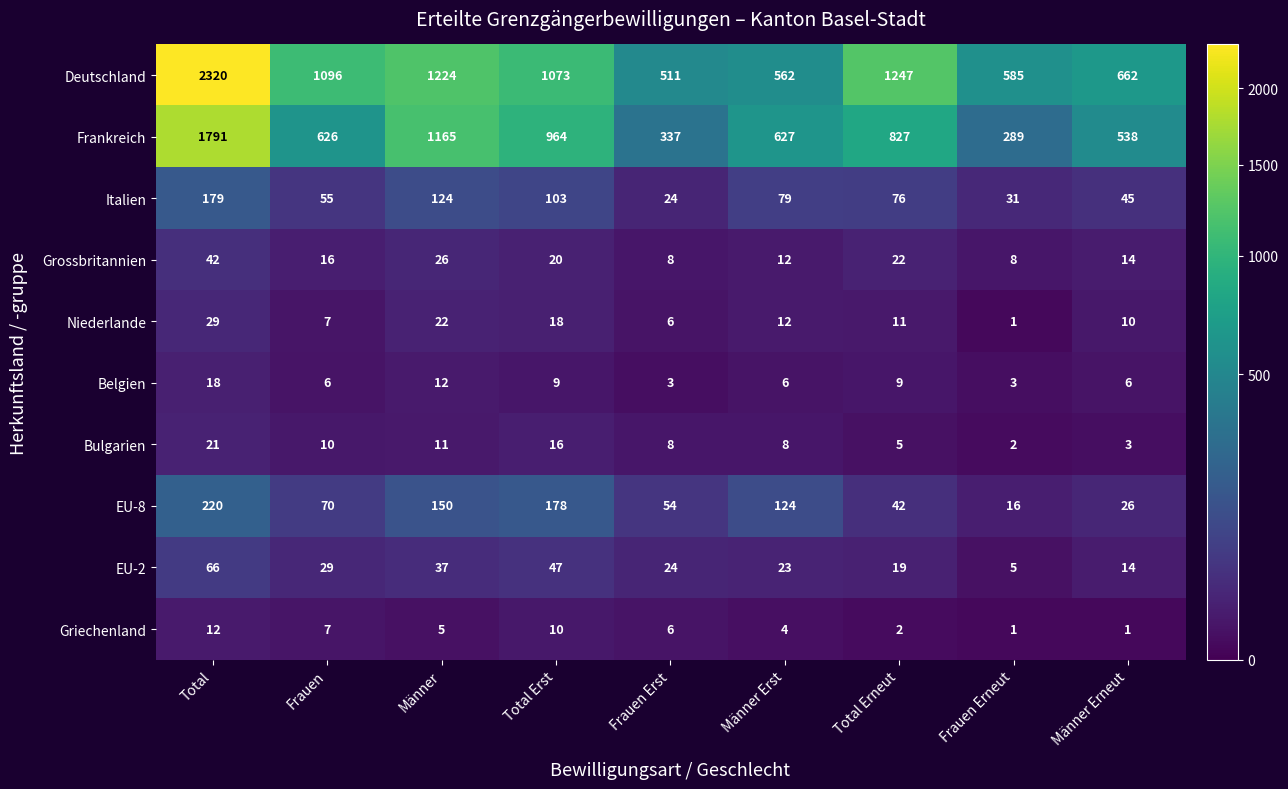

What is the difference between the maximum and minimum values in the Italien series?

155